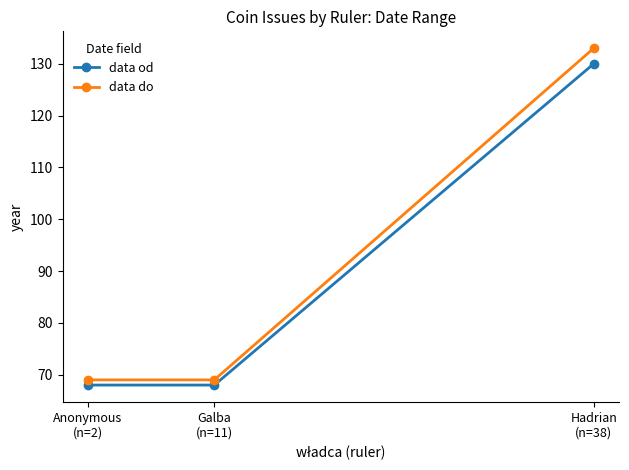

Rank the series by their maximum value, from highest to lowest.

data do, data od